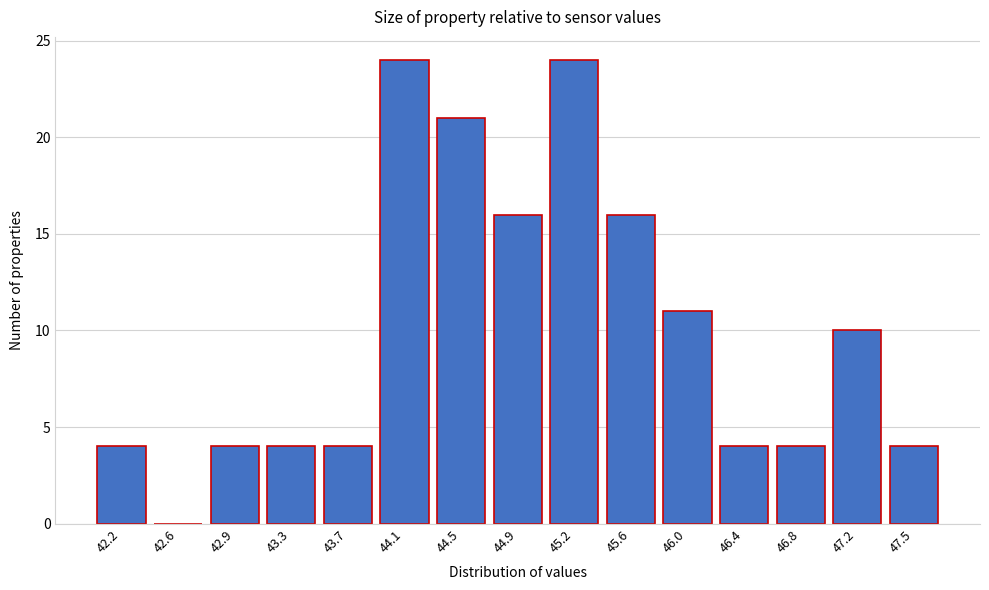

Reading left to right, list all the values displayed in this chart.

42.2=4	42.6=0	42.9=4	43.3=4	43.7=4	44.1=24	44.5=21	44.9=16	45.2=24	45.6=16	46.0=11	46.4=4	46.8=4	47.2=10	47.5=4